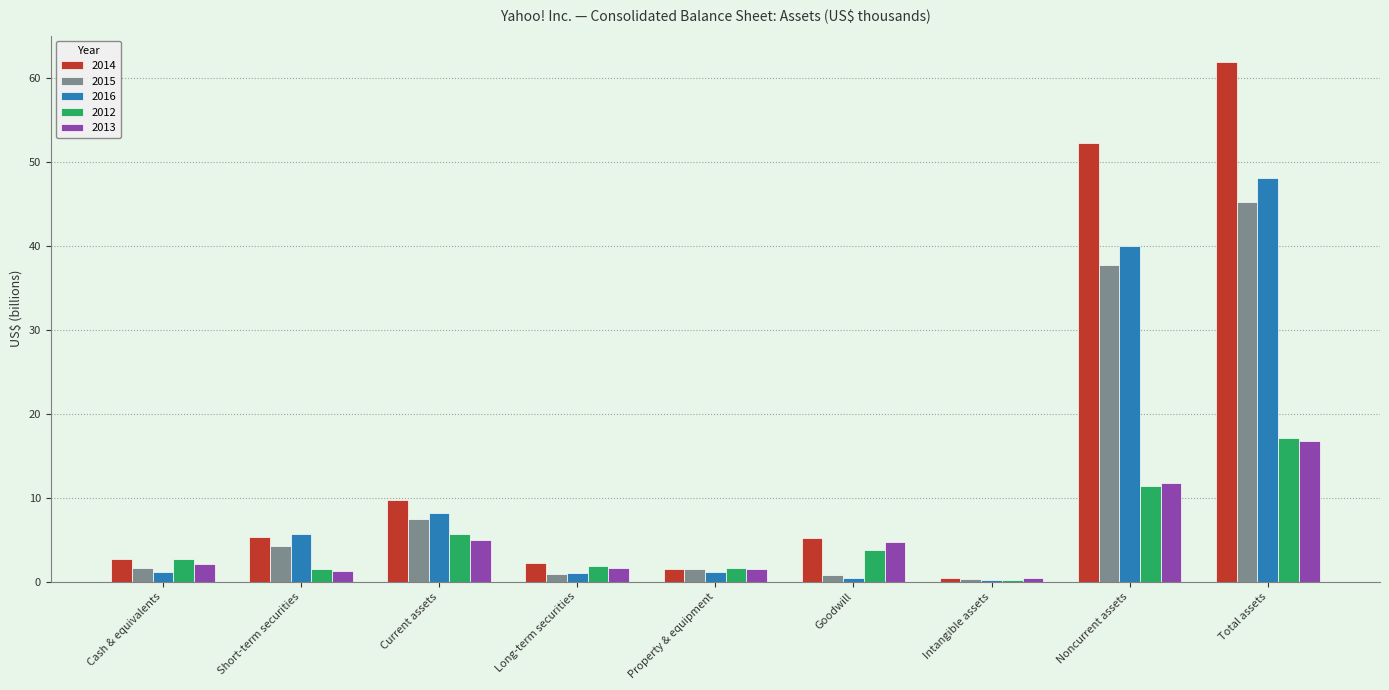

What is the maximum value for 2016?

48.1